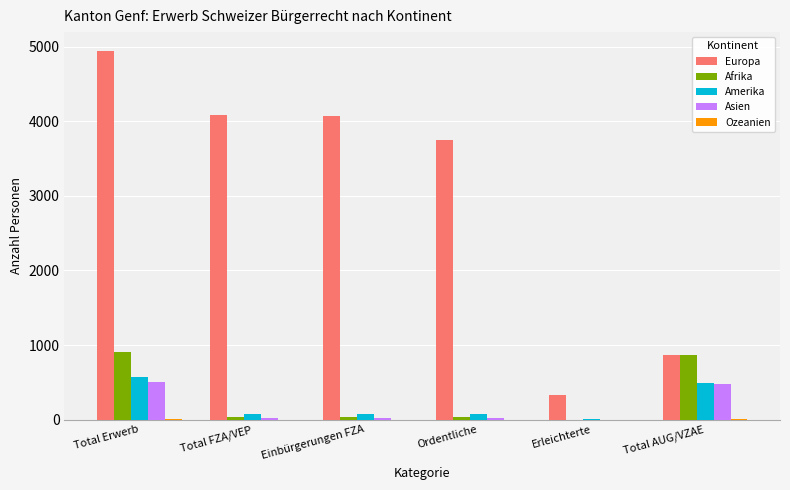

How many groups of bars are there?

6